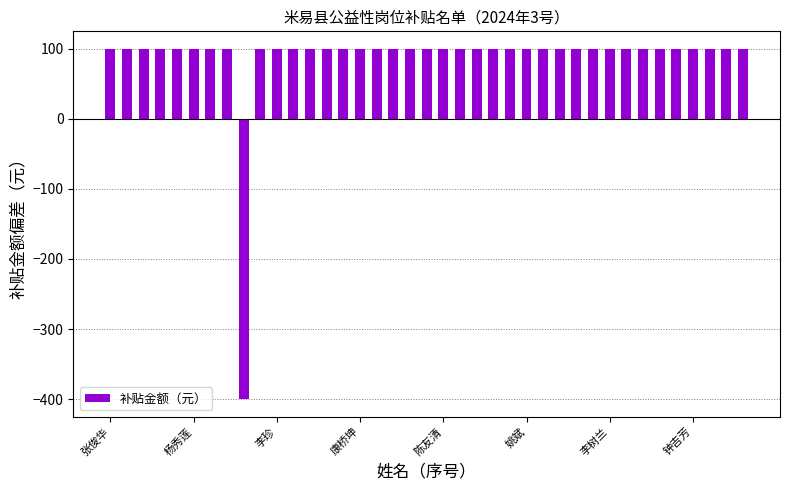

How many bars are there in total?

39